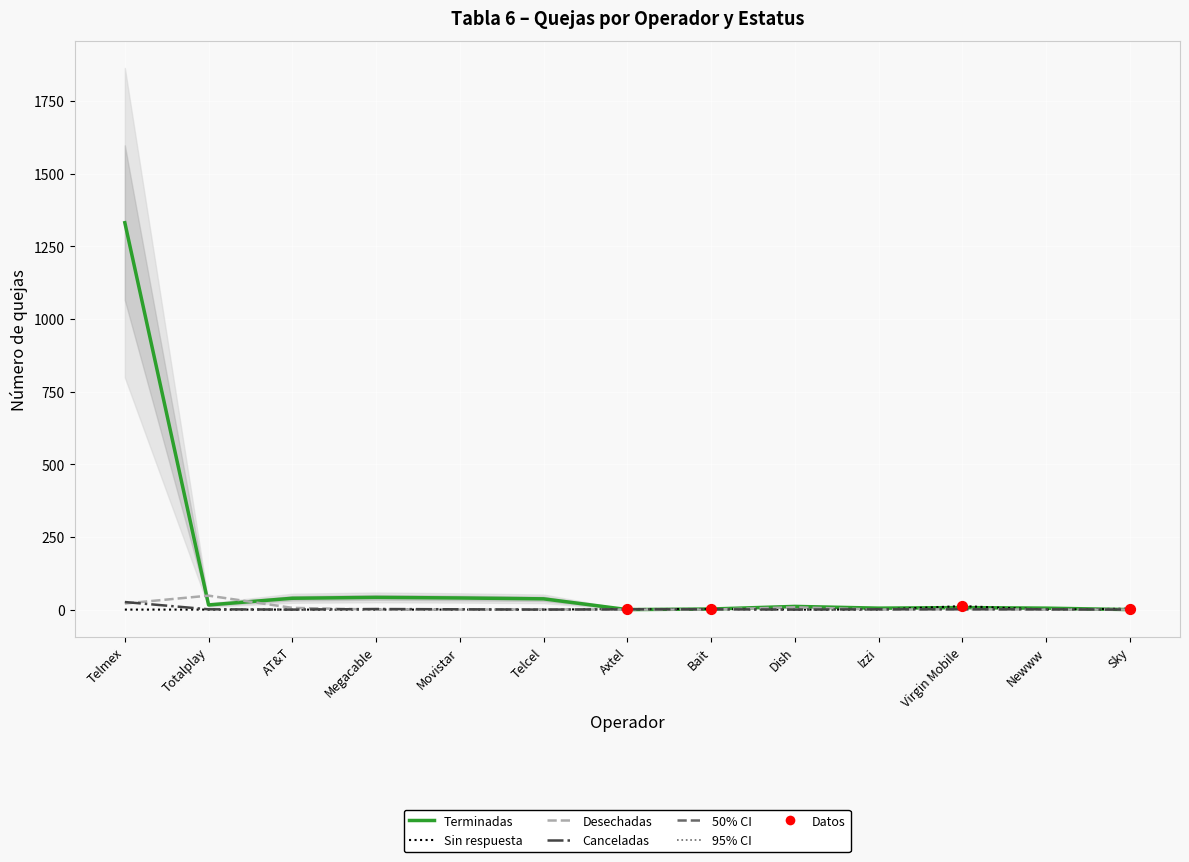

At how many categories does at least one series exceed 647?

1